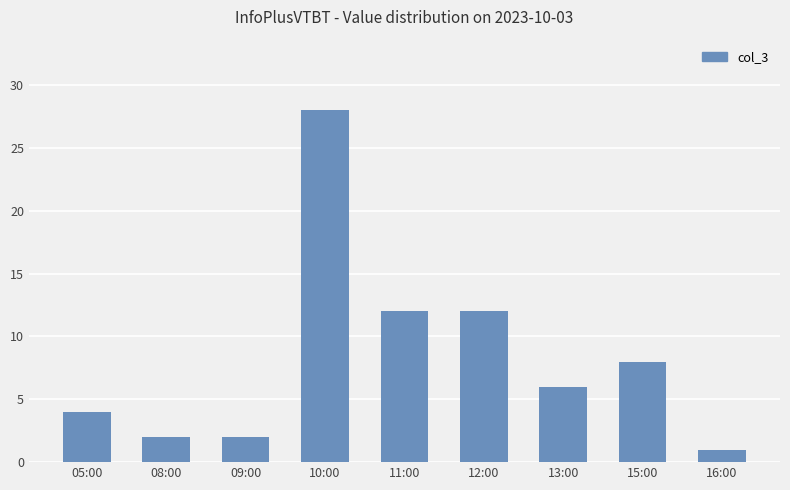

Where does the data first go above 6?

10:00